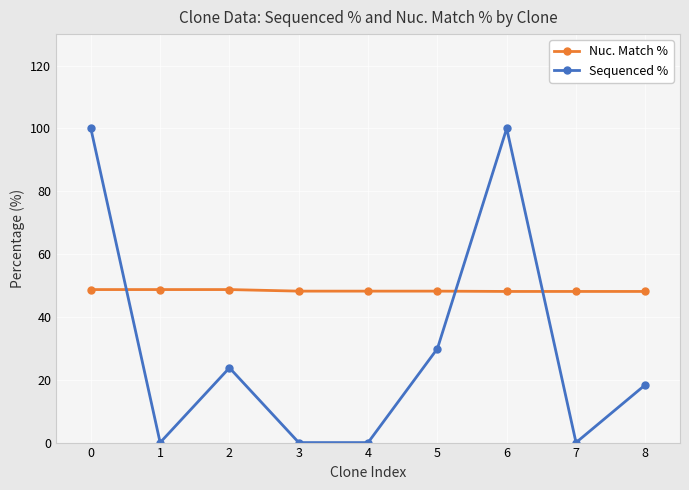

What are all the series names shown in the legend?

Nuc. Match %, Sequenced %